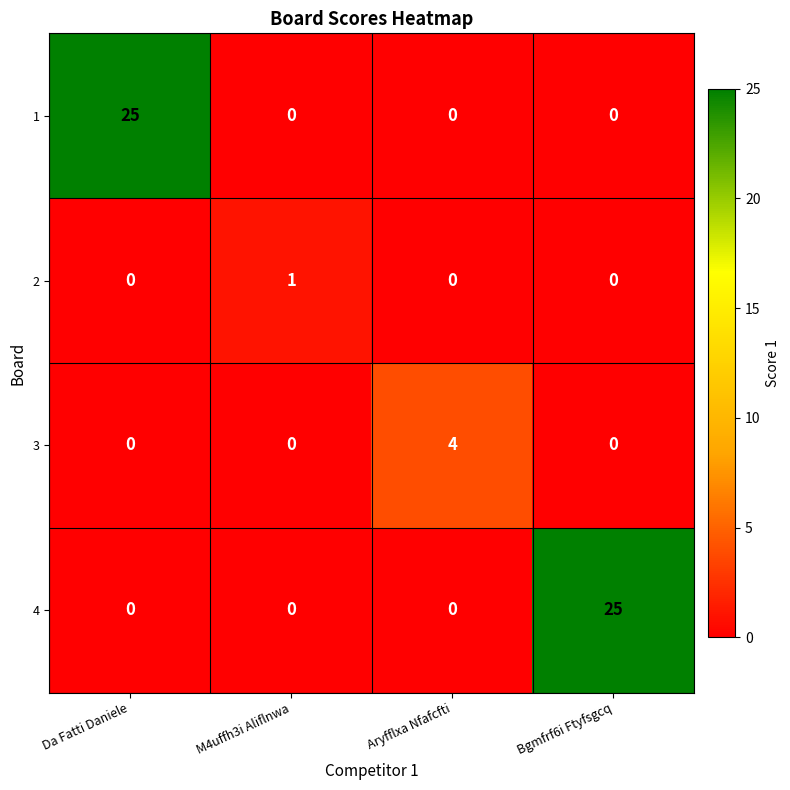

What is the spread (max minus min) of values at Aryfflxa Nfafcfti?

4